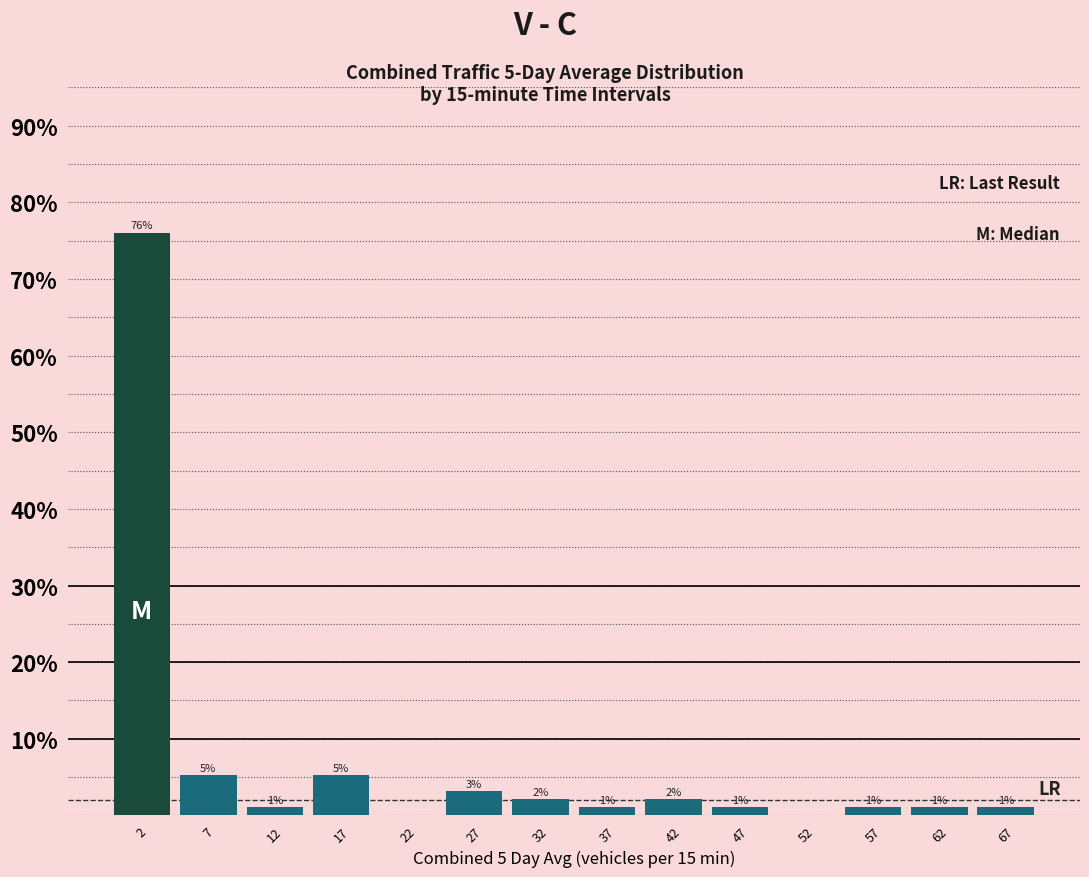

Which range on the x-axis has the tallest bar?

0 to 5